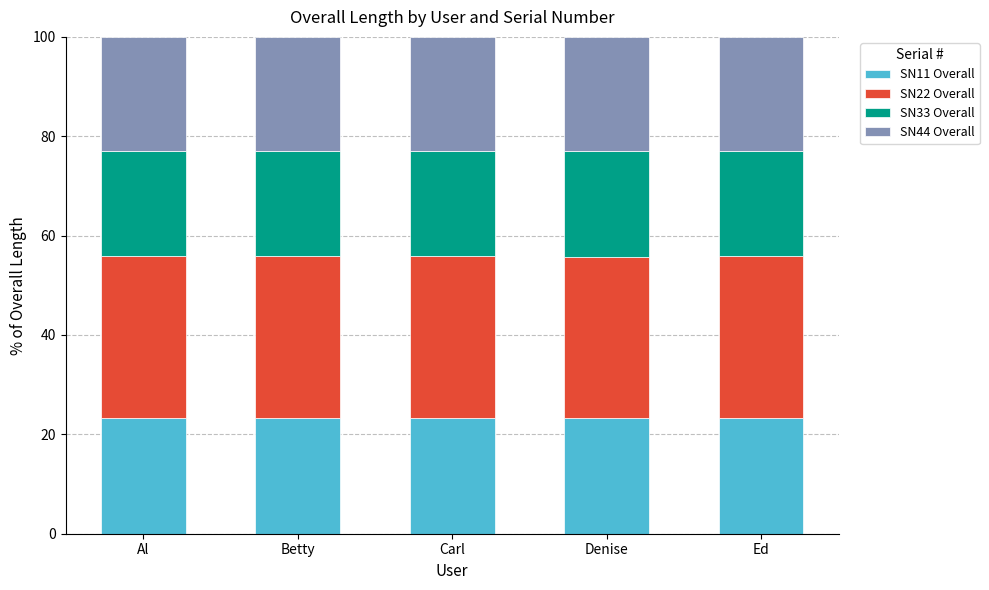

What is the average value of the SN11 Overall series?

23.2